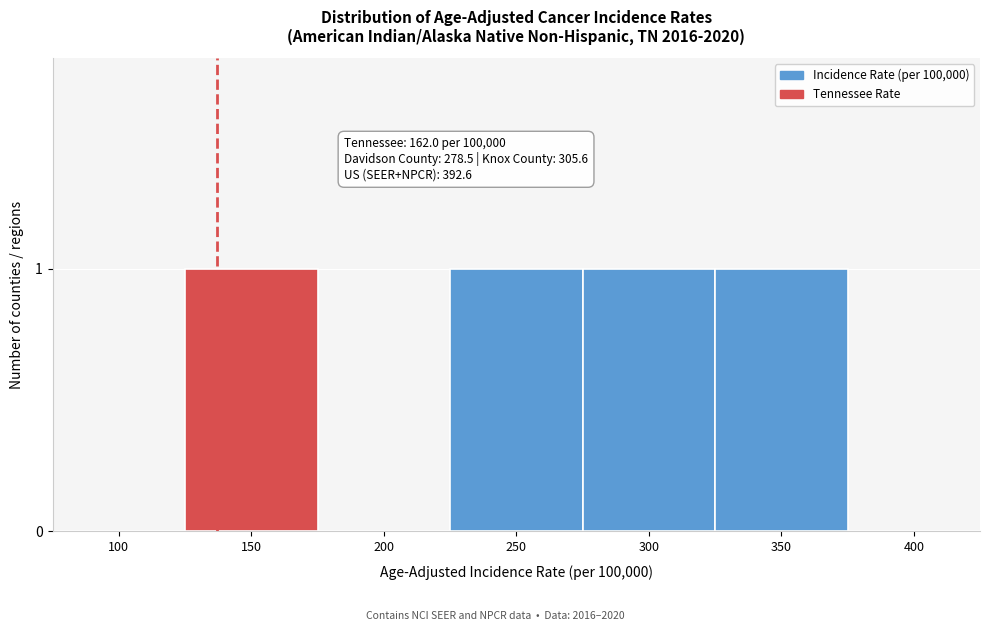

Reading left to right, extract all data points from this chart.

100=0	150=1	200=0	250=1	300=1	350=1	400=0